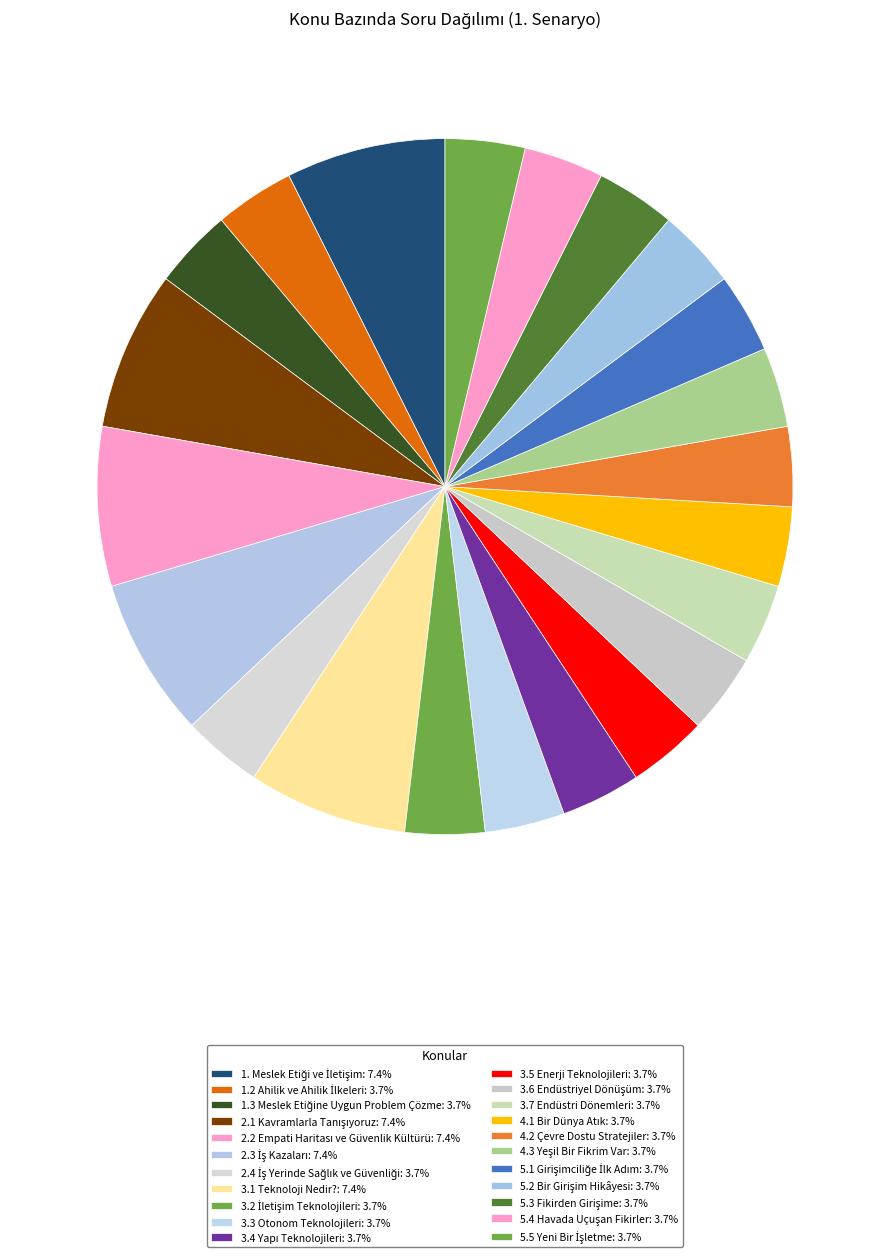

To the nearest percent, what portion does 5.5 Yeni Bir İşletme represent?

4%